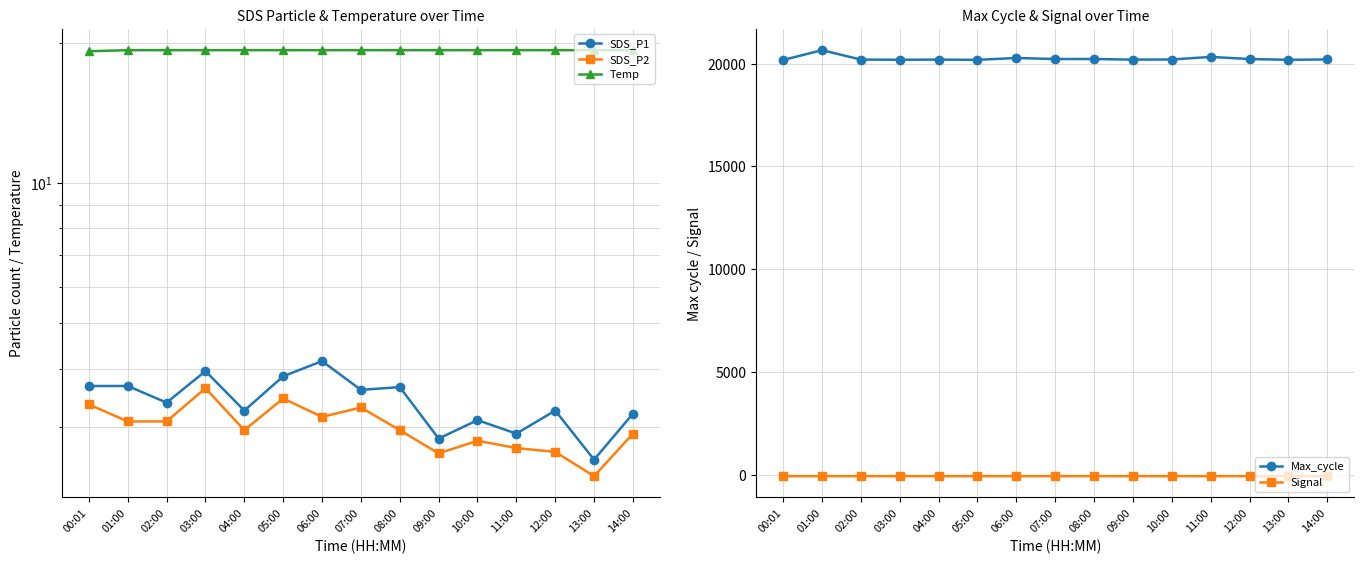

What is the average value of the SDS_P1 series?

3.4